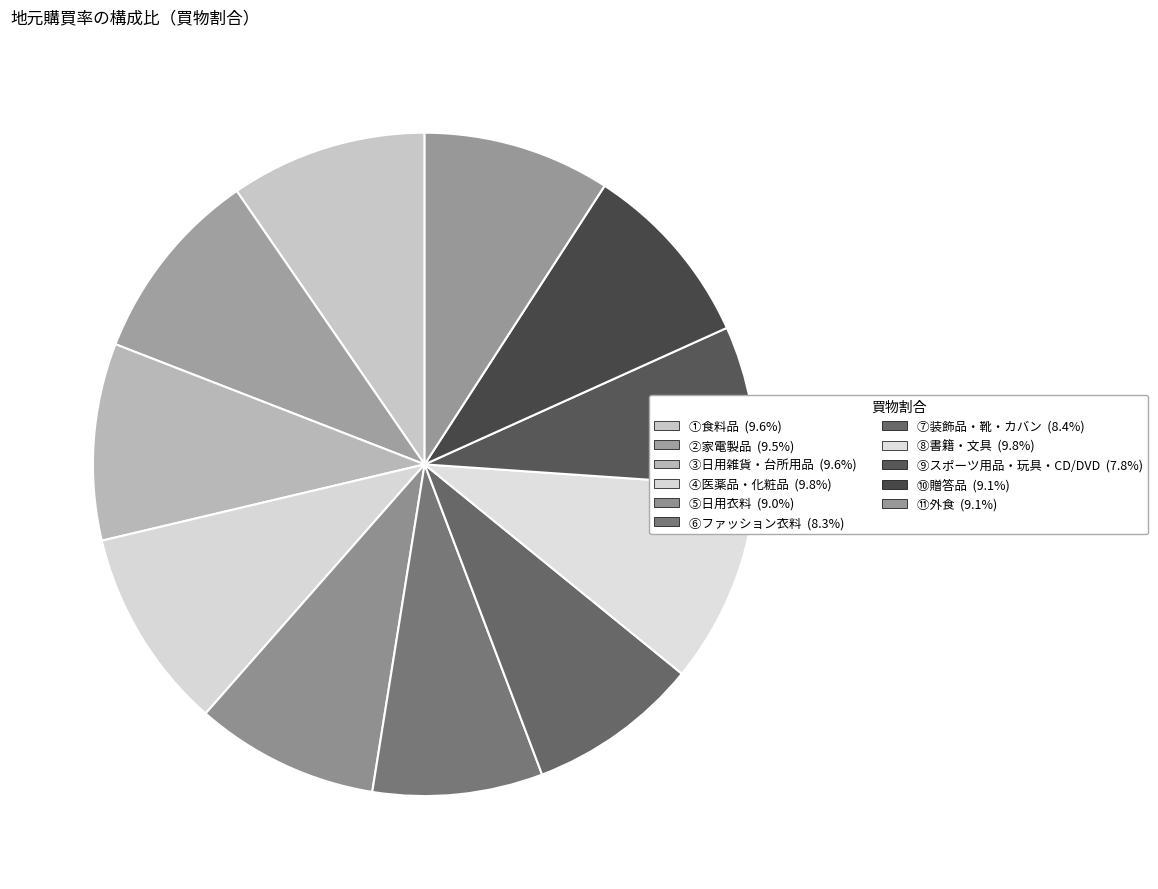

What is the smallest slice in the pie chart?

⑨スポーツ用品・玩具・CD/DVD